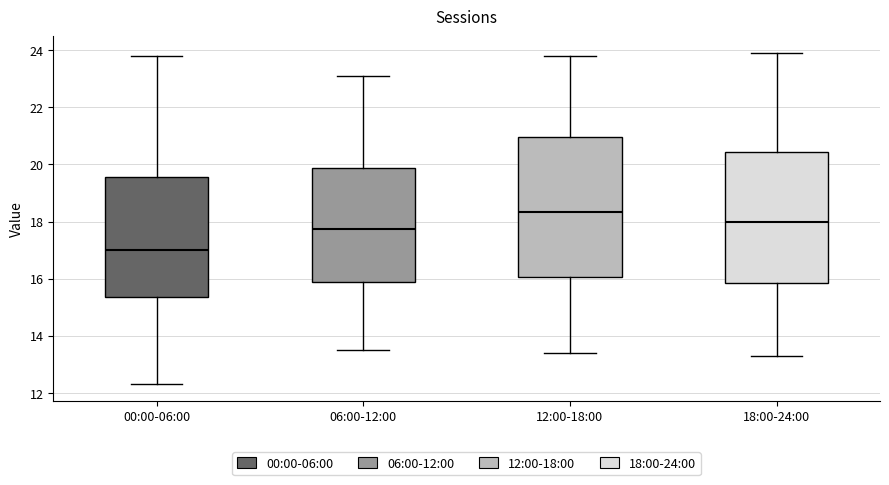

Comparing the boxes themselves (not the whiskers), which one is the tallest?

12:00-18:00